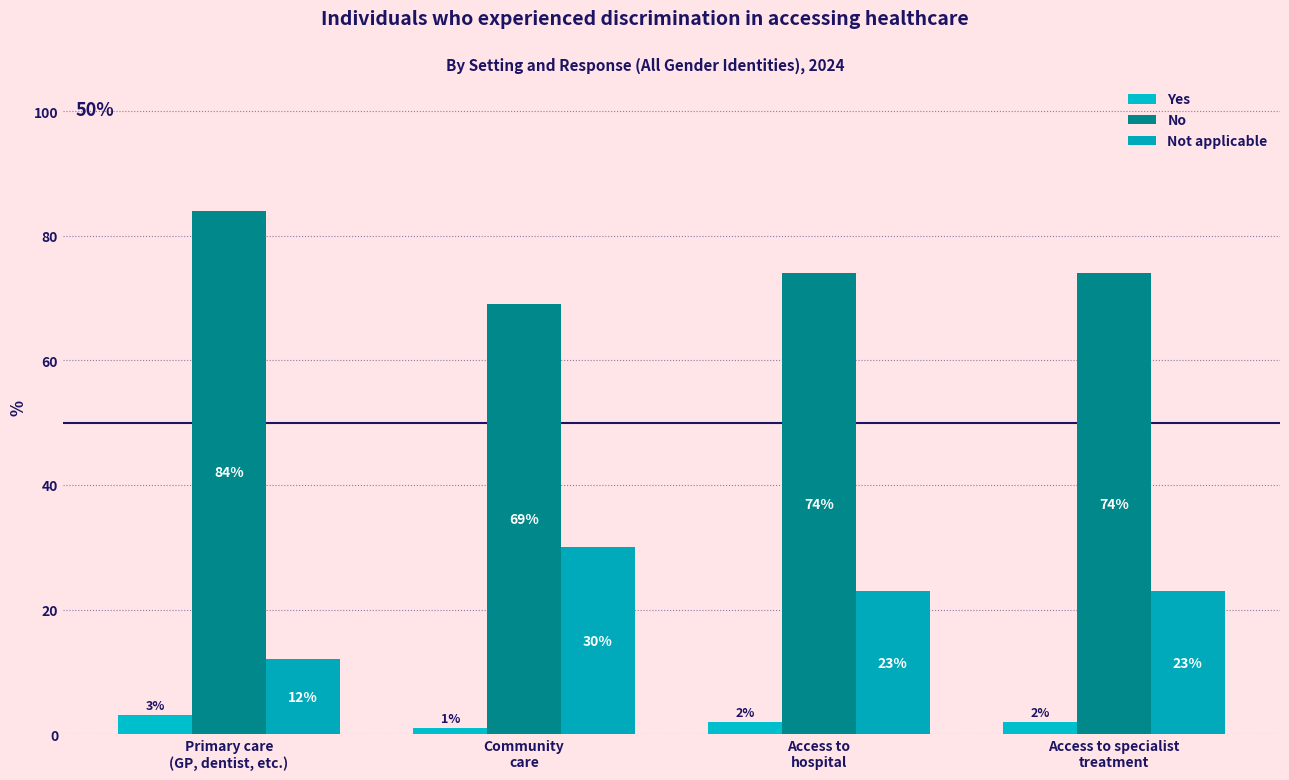

What is the lowest value of the Not applicable series?

12